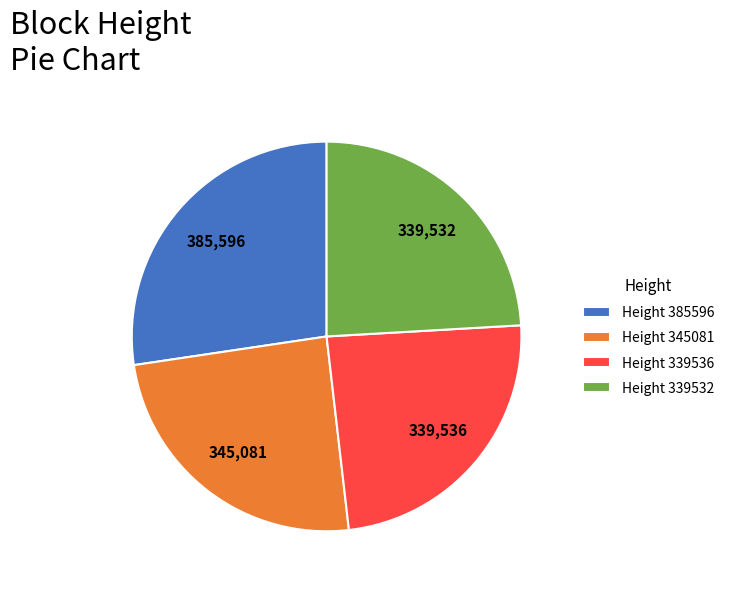

True or false: Height 385596 accounts for 42% of the total.

False